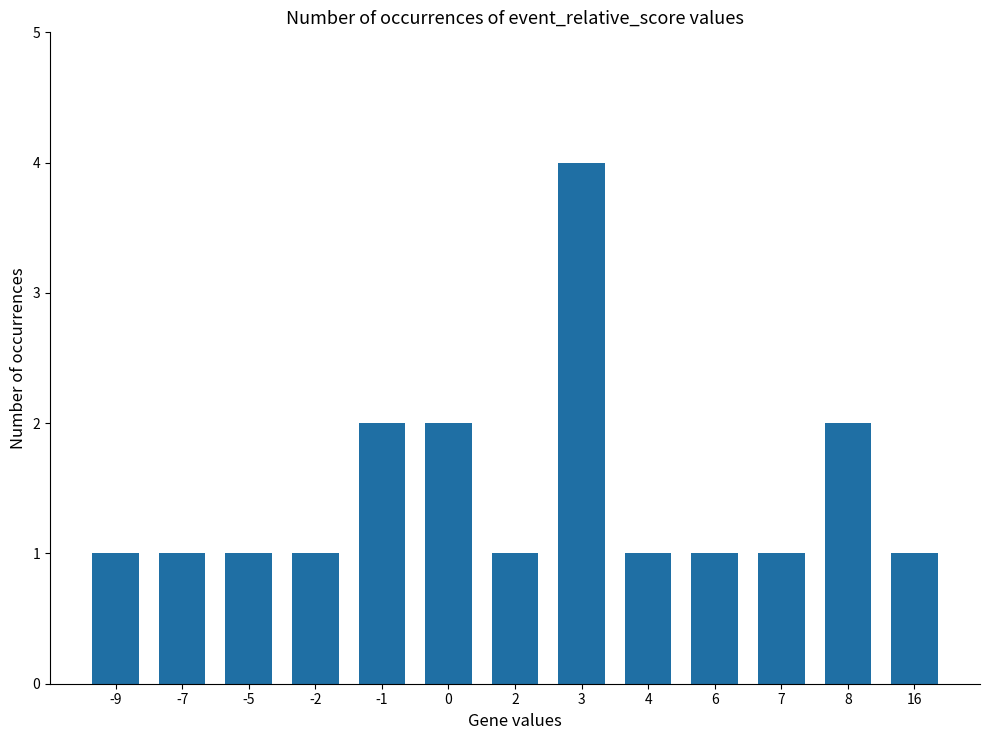

Which has a higher value, 16 or 3?

3